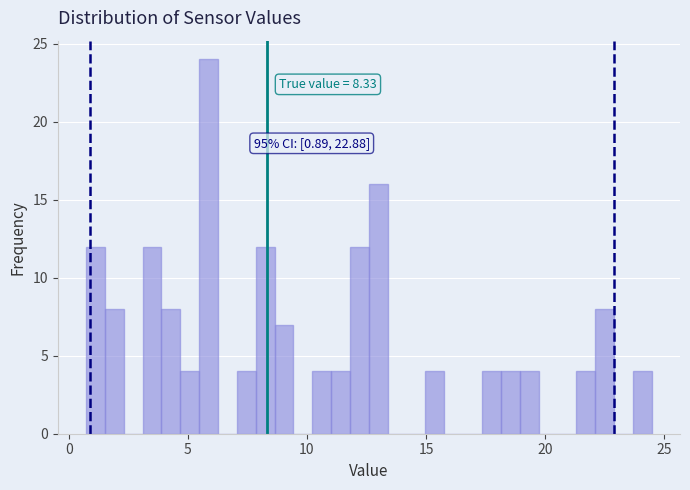

Around what value on the x-axis is the tallest bar? Give the approximate position of its centre, as read against the axis.

6.0